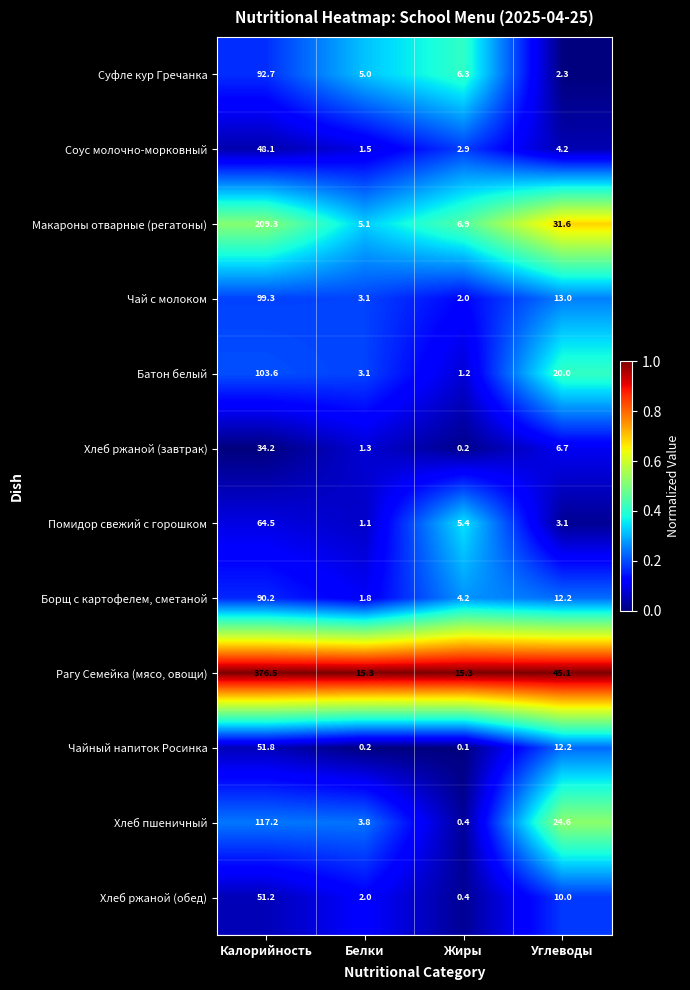

At which category is the sum across all series the highest?

Калорийность